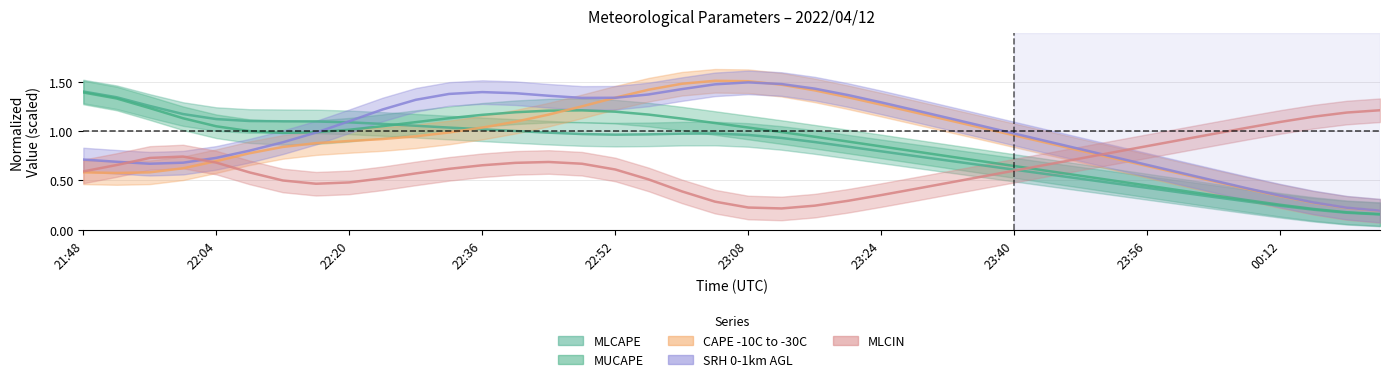

What is the sum of the MUCAPE values at 22:40 and 21:56?

2.4